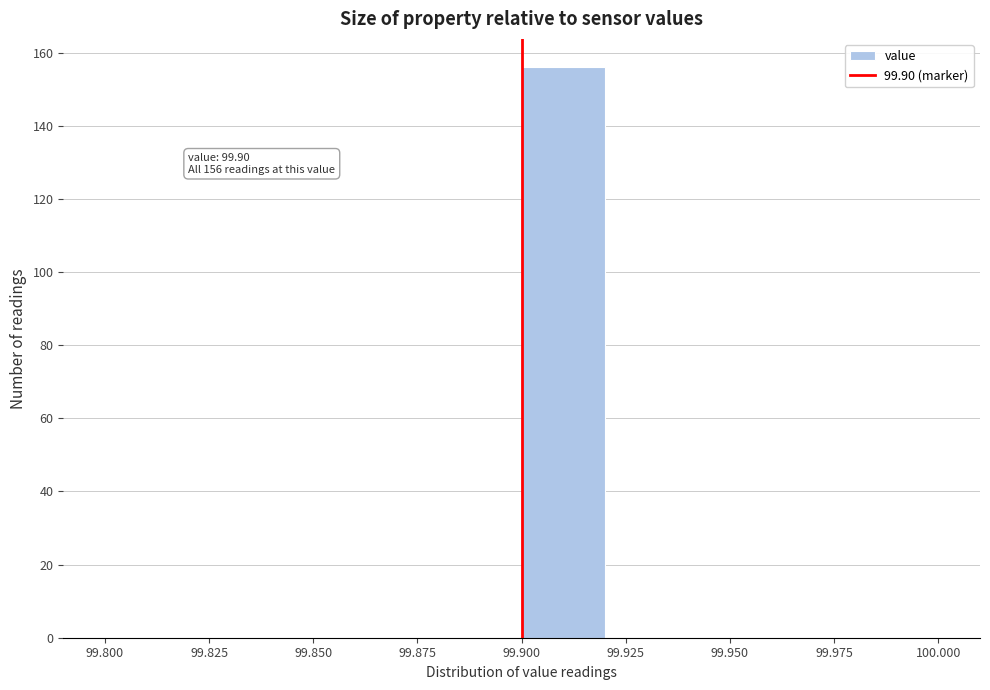

Over which range of the x-axis is the bar tallest?

99.90 to 99.92